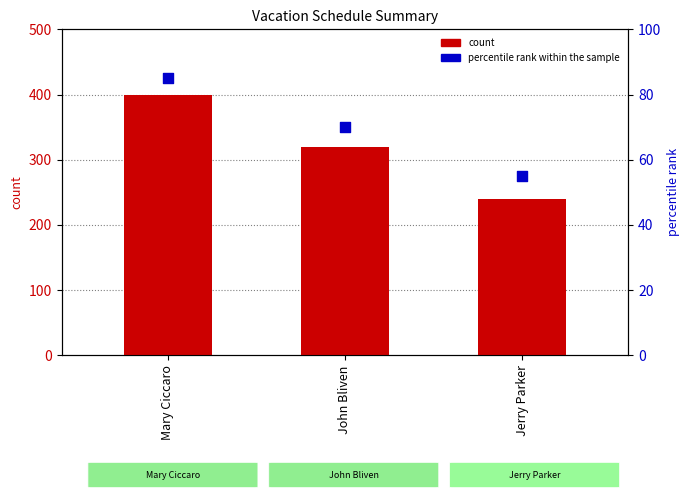

Is the value of percentile rank within the sample at Jerry Parker greater than the value of count at John Bliven?

No